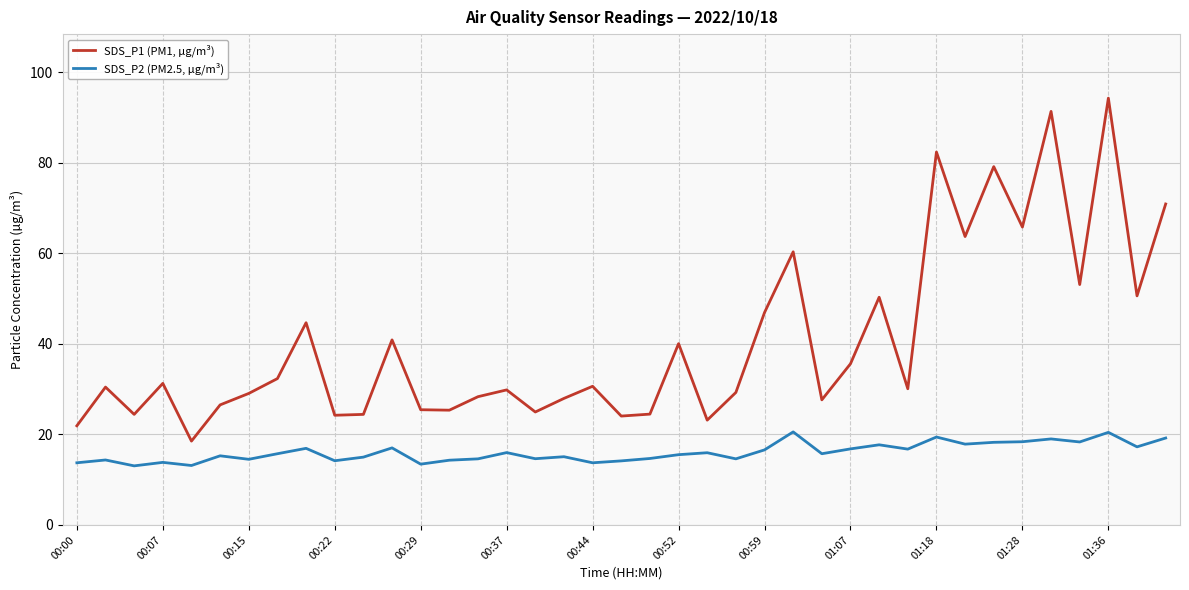

How many interior local valleys does the SDS_P1 (PM1, µg/m³) series have?

13